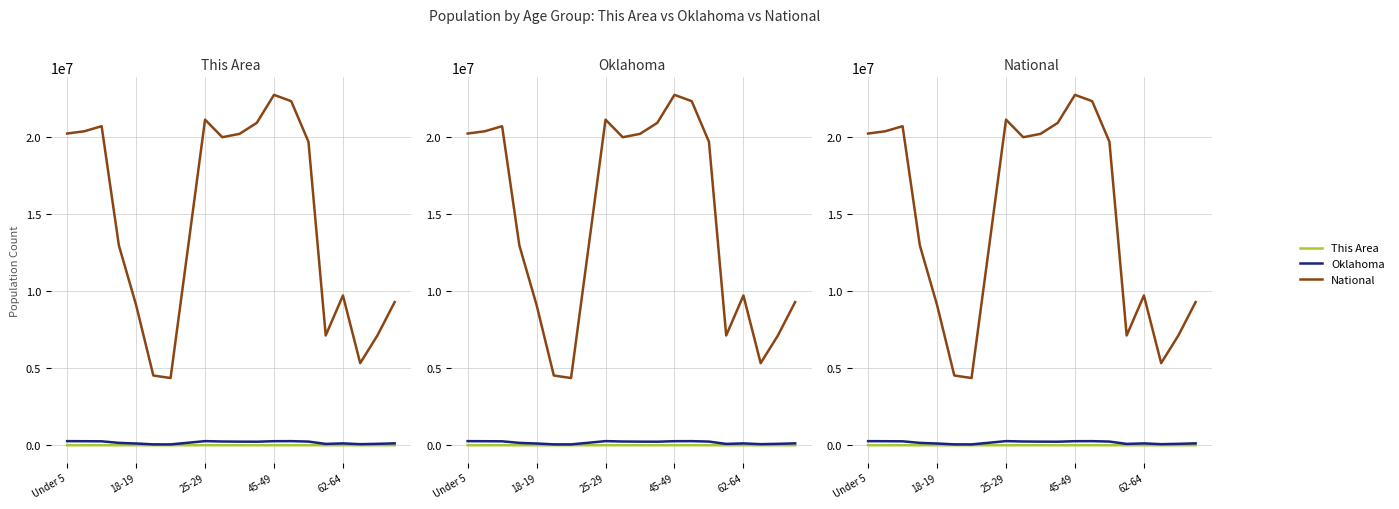

List the series in order of their peak value, lowest first.

This Area, Oklahoma, National